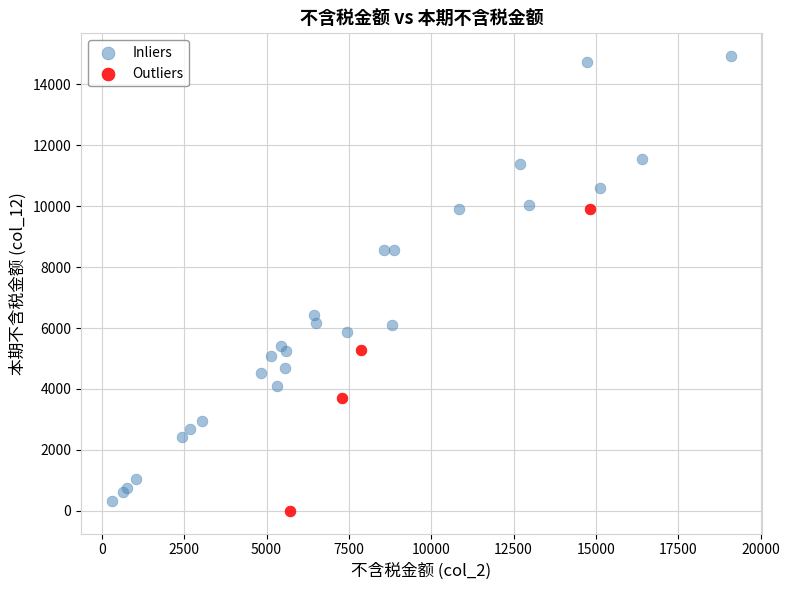

Which series has the largest Y range (max minus min)?

Inliers